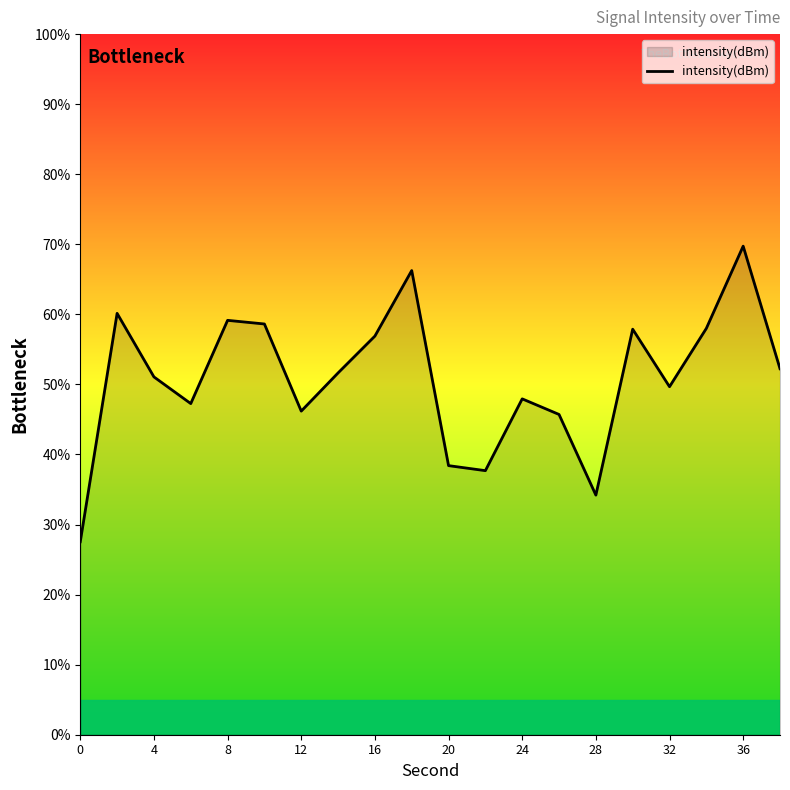

What is the maximum value shown in the chart?

69.7